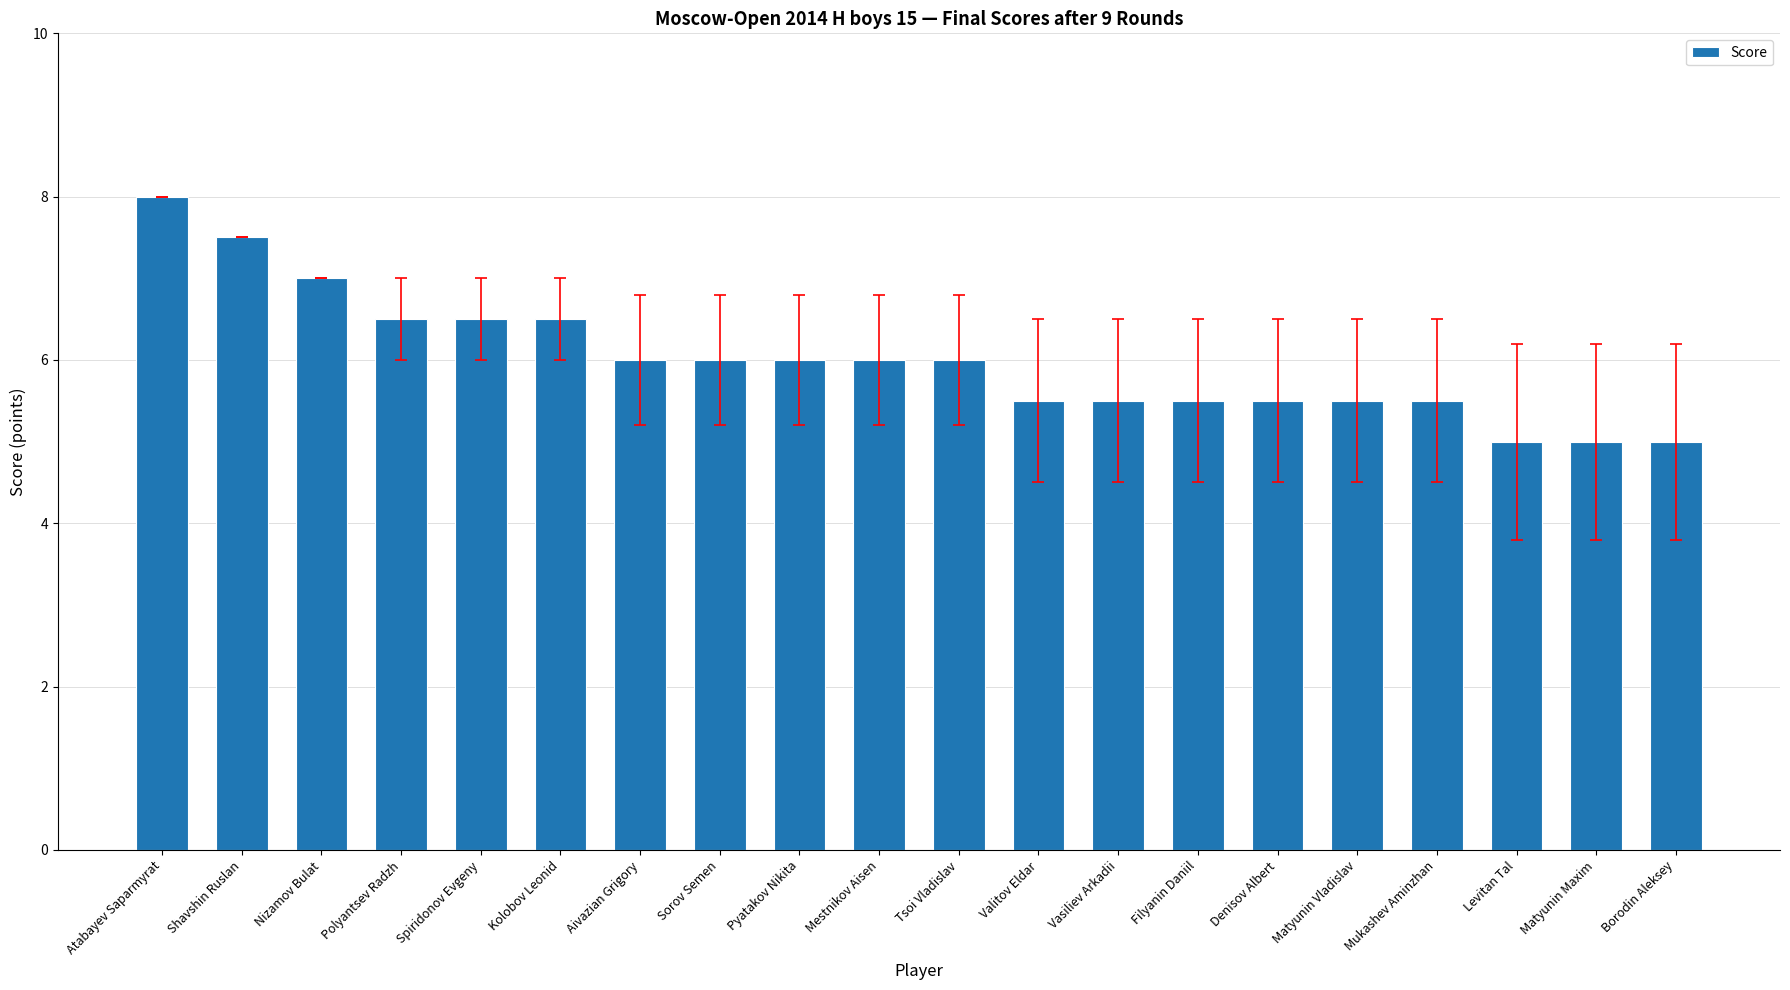

Reading left to right, what are all the values shown in this chart?

Atabayev Saparmyrat=8.0	Shavshin Ruslan=7.5	Nizamov Bulat=7.0	Polyantsev Radzh=6.5	Spiridonov Evgeny=6.5	Kolobov Leonid=6.5	Aivazian Grigory=6.0	Sorov Semen=6.0	Pyatakov Nikita=6.0	Mestnikov Aisen=6.0	Tsoi Vladislav=6.0	Valitov Eldar=5.5	Vasiliev Arkadii=5.5	Filyanin Daniil=5.5	Denisov Albert=5.5	Matyunin Vladislav=5.5	Mukashev Aminzhan=5.5	Levitan Tal=5.0	Matyunin Maxim=5.0	Borodin Aleksey=5.0